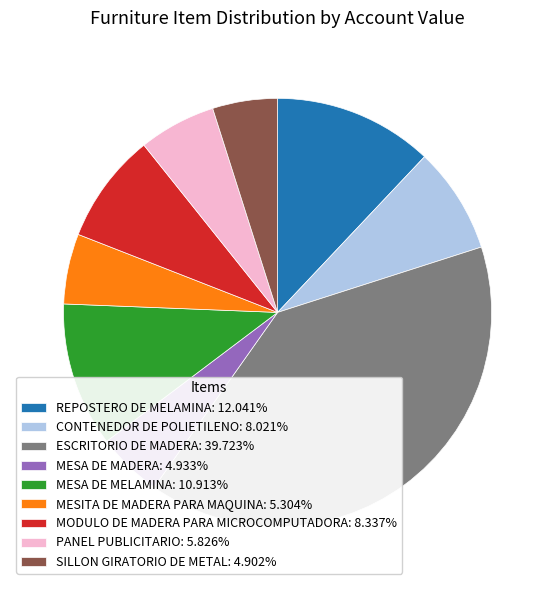

Is CONTENEDOR DE POLIETILENO: 8.021% the majority of the pie?

No